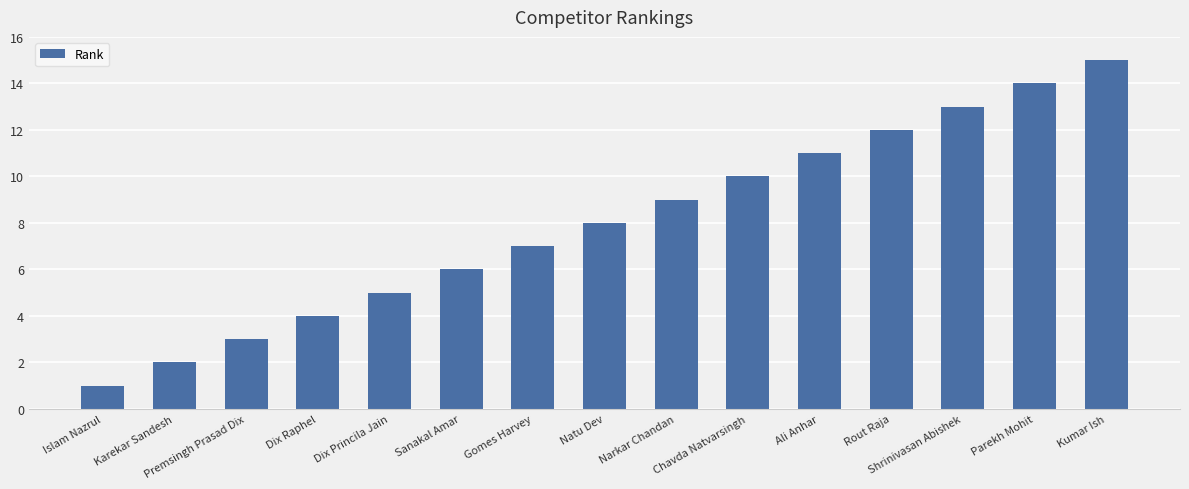

What is the sum of all values?

120